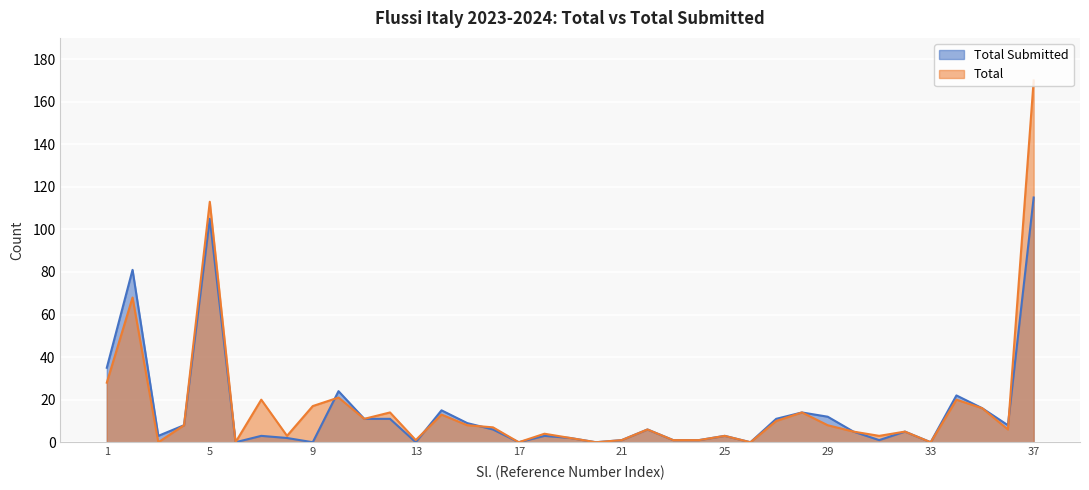

What is the sum of the Total values at 20 and 24?

1